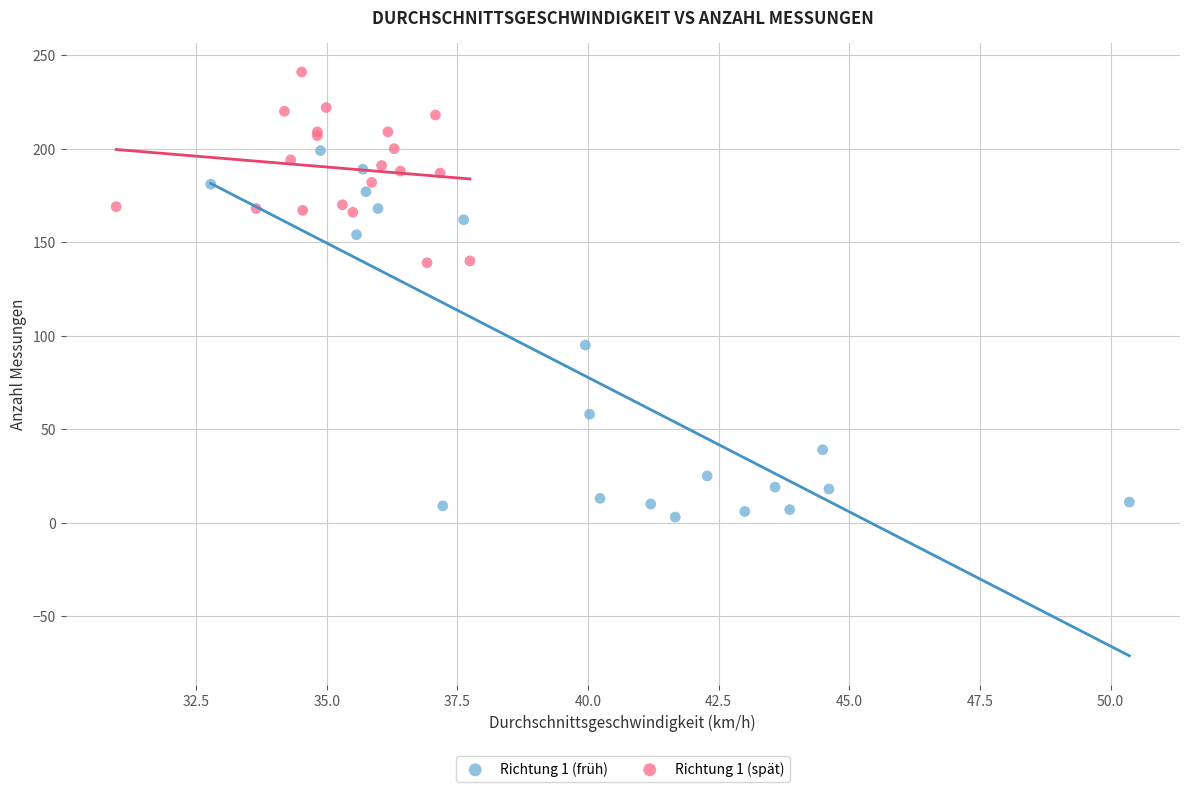

Which series has the largest Y range (max minus min)?

Richtung 1 (früh)